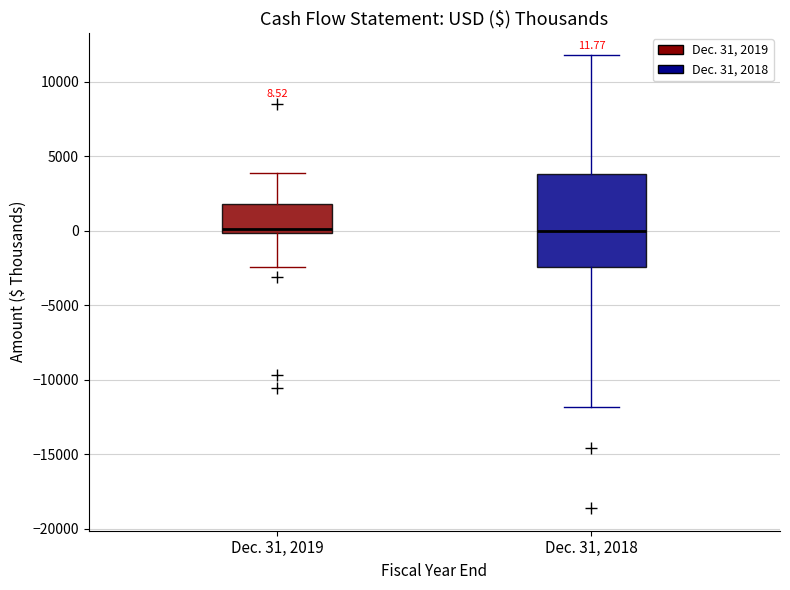

Which box is the tallest, from its lower edge to its upper edge?

Dec. 31, 2018